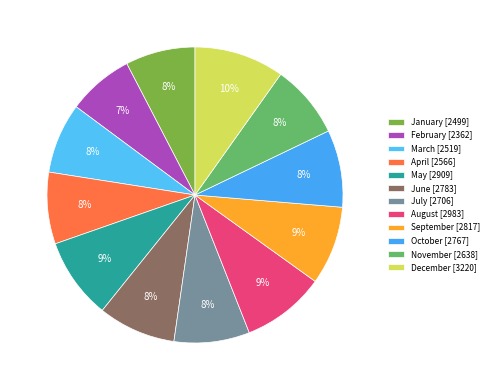

Is it true that August is 9% of the pie?

True